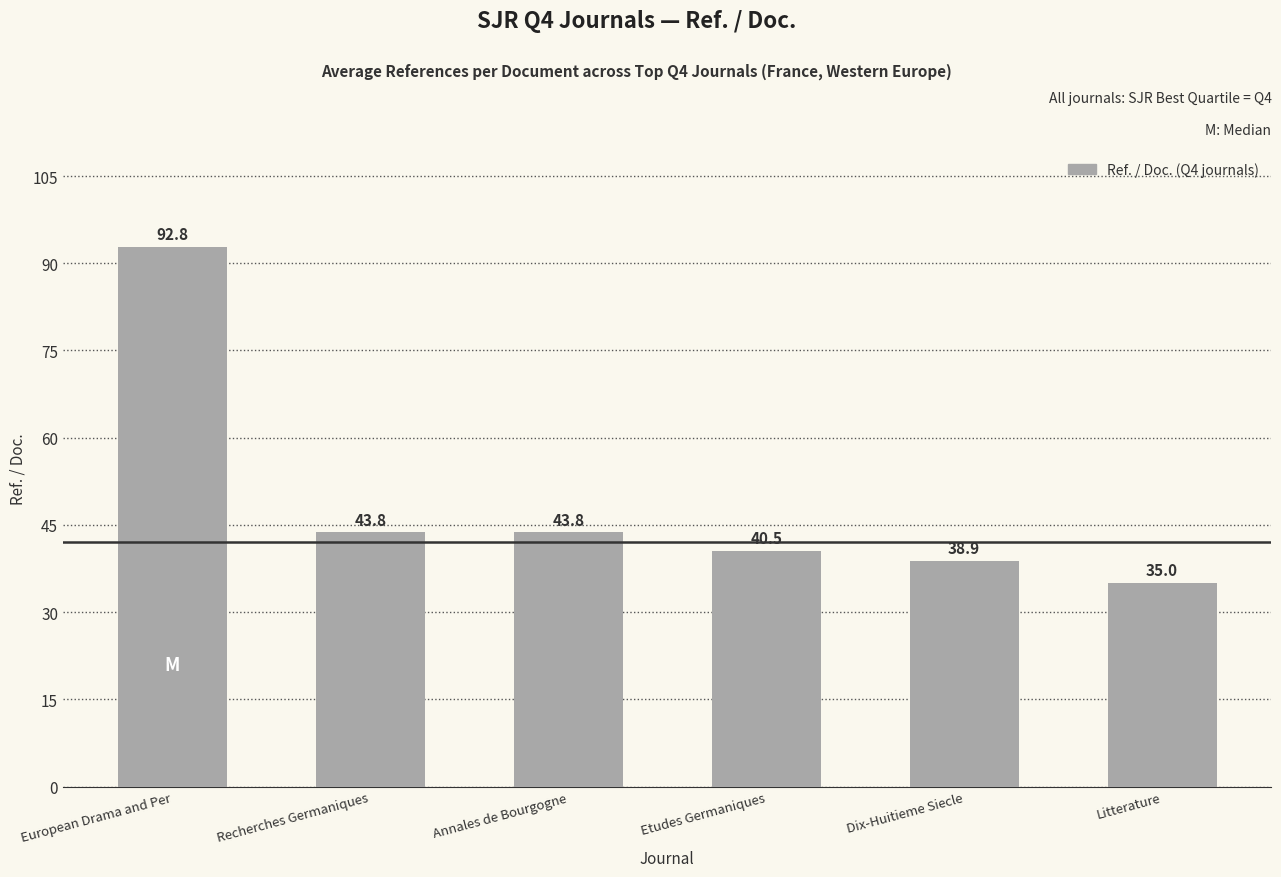

What is the minimum value shown in the chart?

35.0